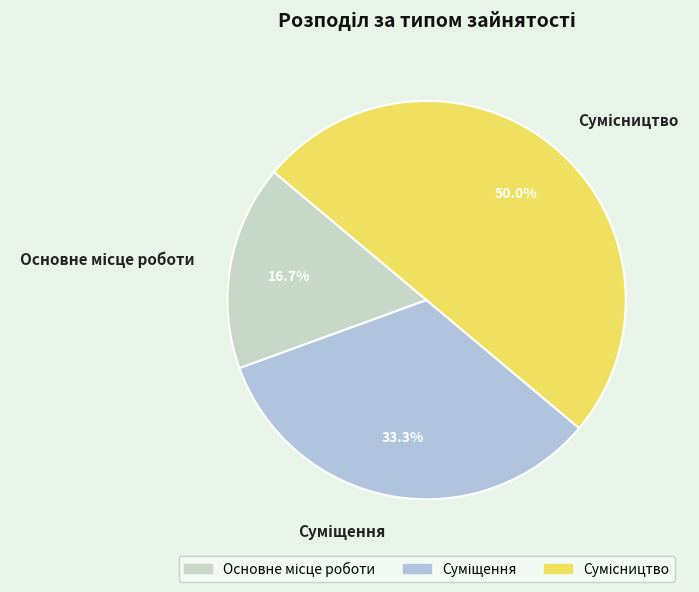

Do Основне місце роботи and Сумісництво together represent more than half of the pie?

Yes